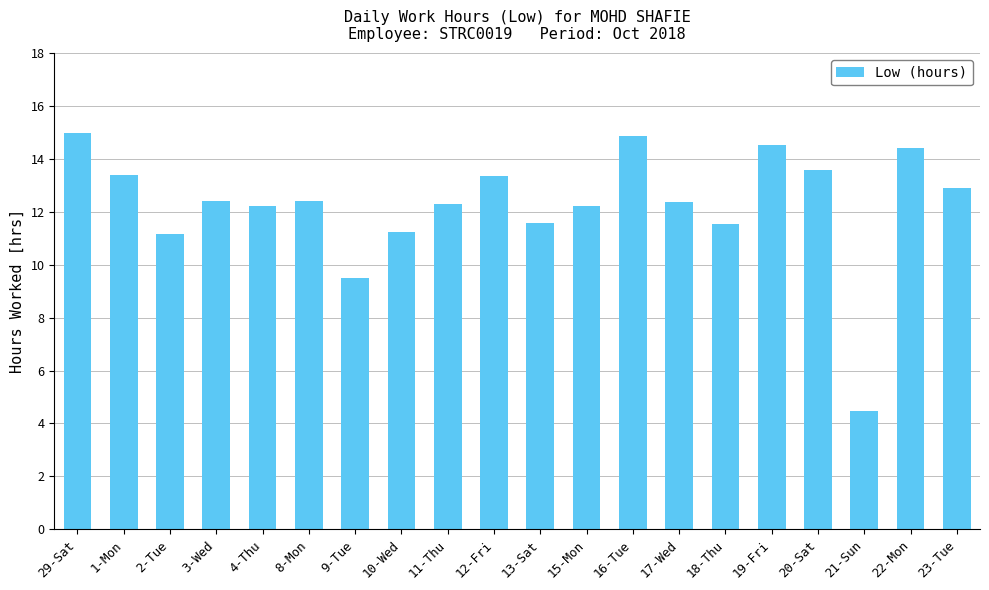

What is the sum of the values at 20-Sat and 9-Tue?

23.1